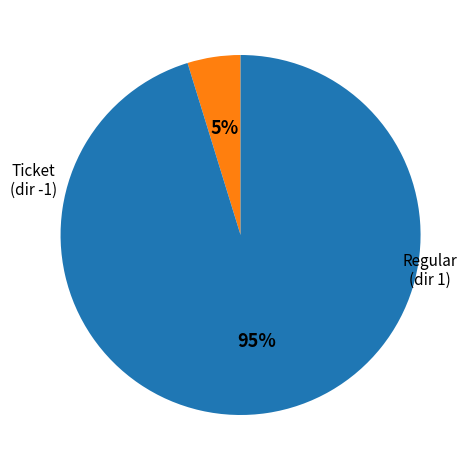

To the nearest percent, what is the difference between the largest and smallest slice percentages?

90%